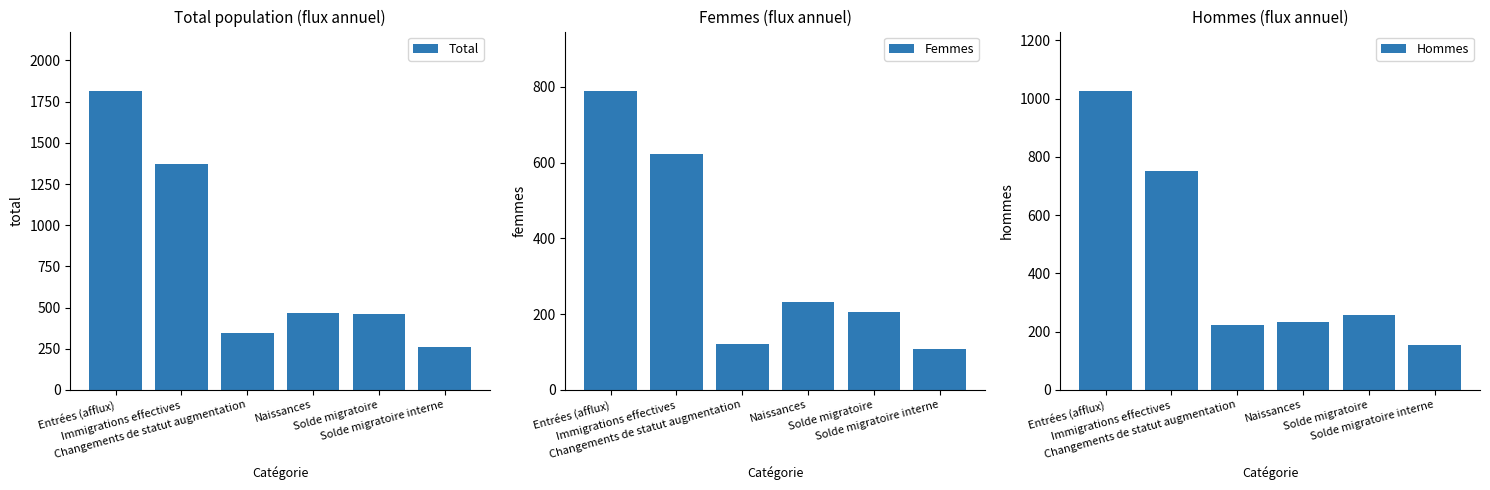

True or false: Hommes has a value of 158 at Naissances.

False